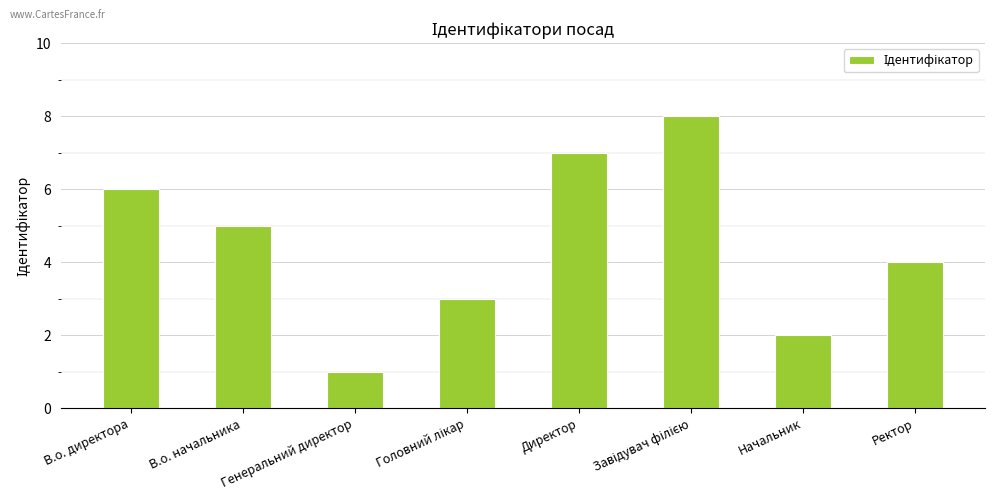

Where is the data nearest to the value 4?

Ректор